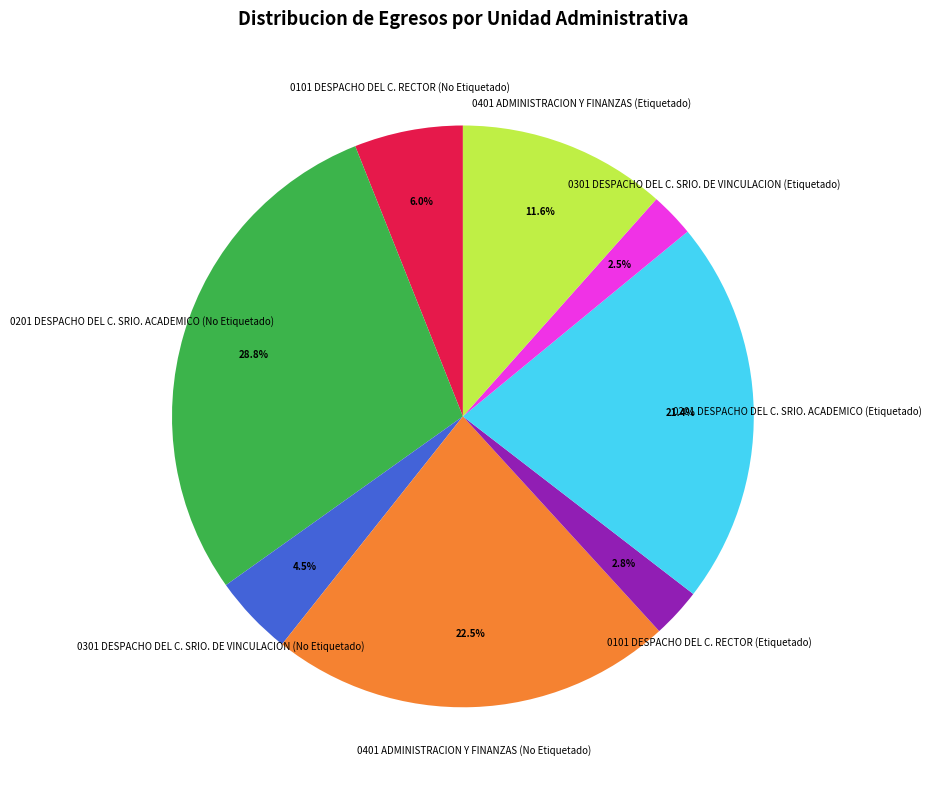

The 0101 DESPACHO DEL C. RECTOR (No Etiquetado) slice represents 15% of the pie. True or false?

False